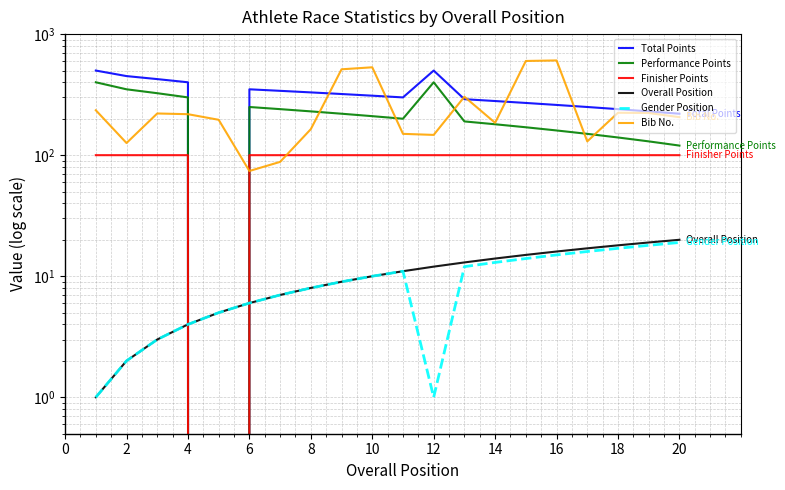

How many lines are shown in the chart?

6